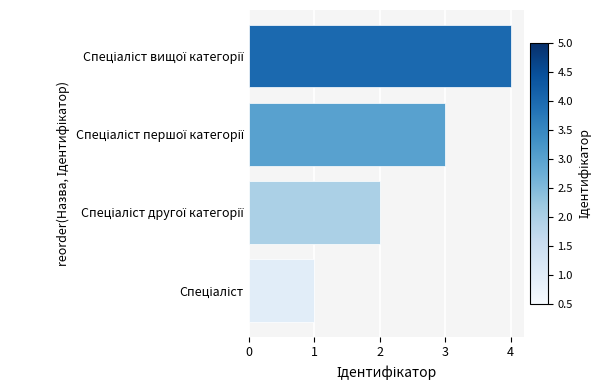

What is the greatest value displayed?

4